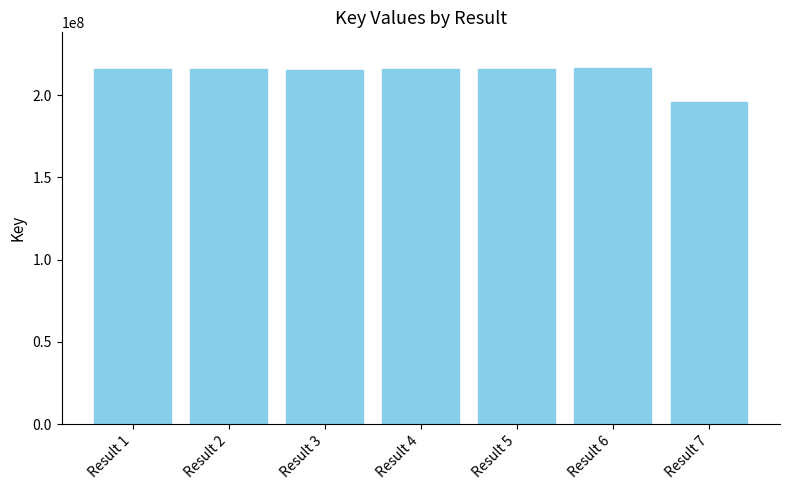

Which has a higher value, Result 7 or Result 2?

Result 2